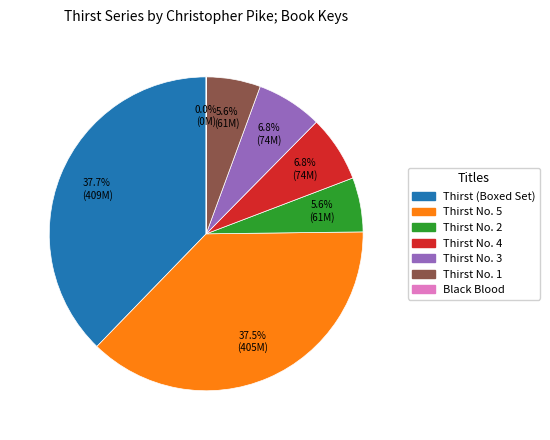

Is there any slice that represents more than half of the pie?

No